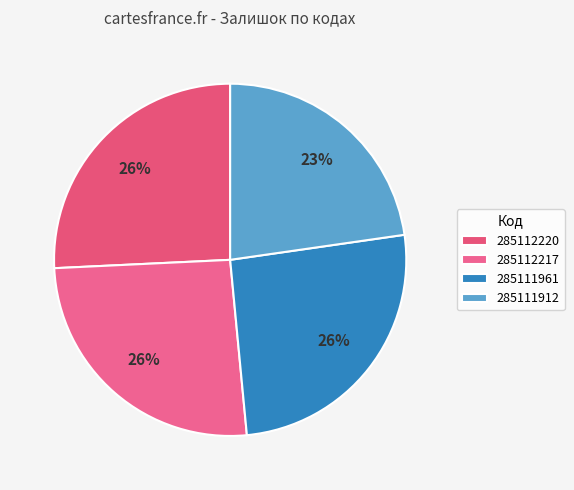

How many slices are in this pie chart?

4